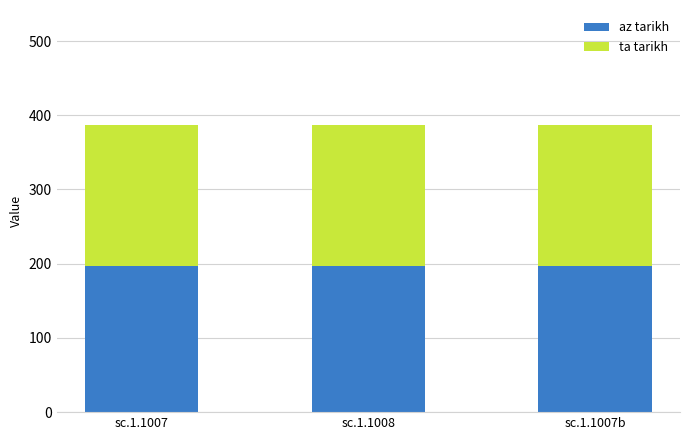

What is the sum of the az tarikh values at sc.1.1007 and sc.1.1007b?

394